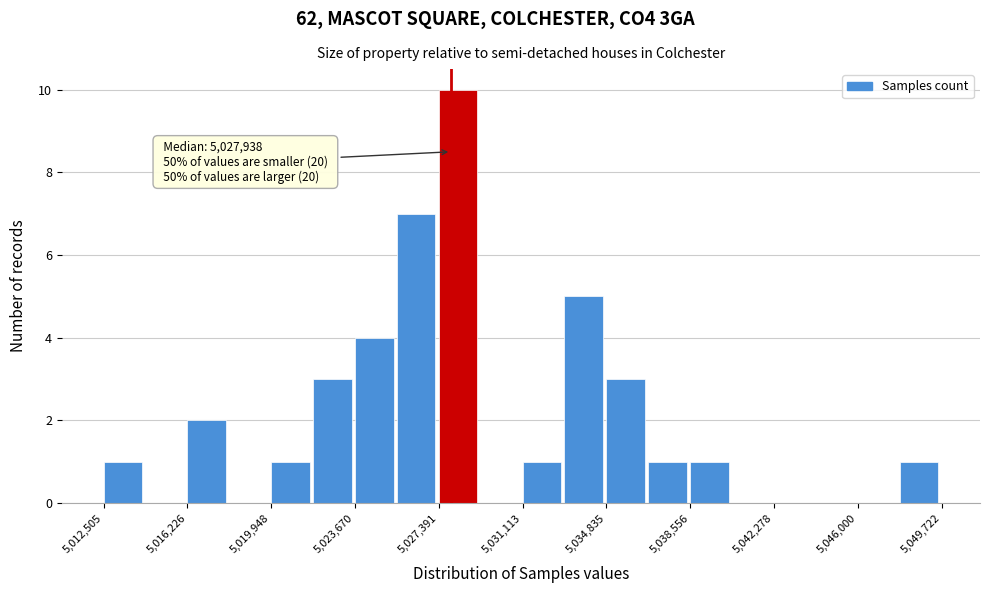

Around what value on the x-axis is the tallest bar? Give the approximate position of its centre, as read against the axis.

5028000